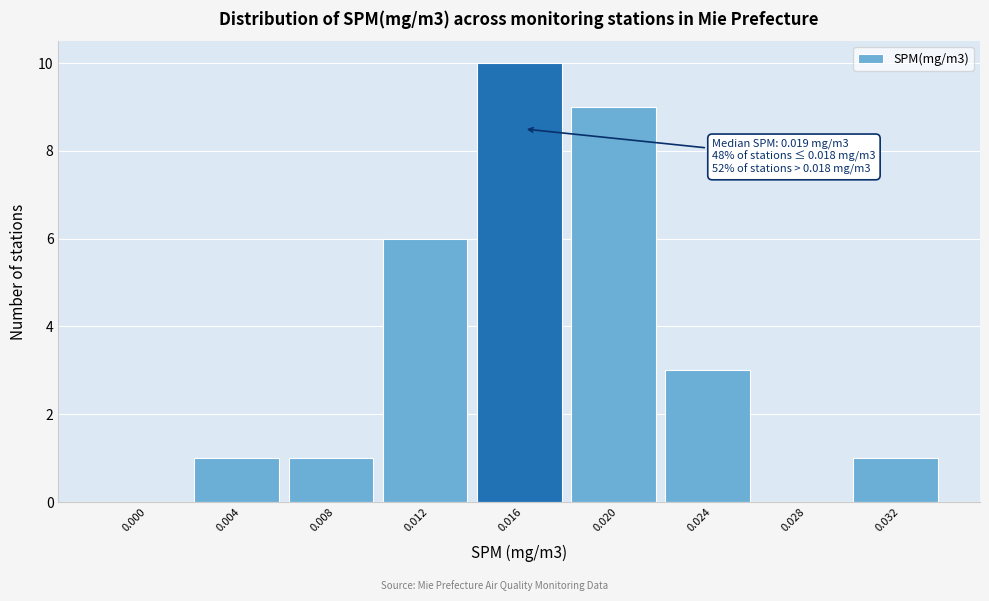

Reading left to right, extract all data points from this chart.

0.000=0	0.004=1	0.008=1	0.012=6	0.016=10	0.020=9	0.024=3	0.028=0	0.032=1